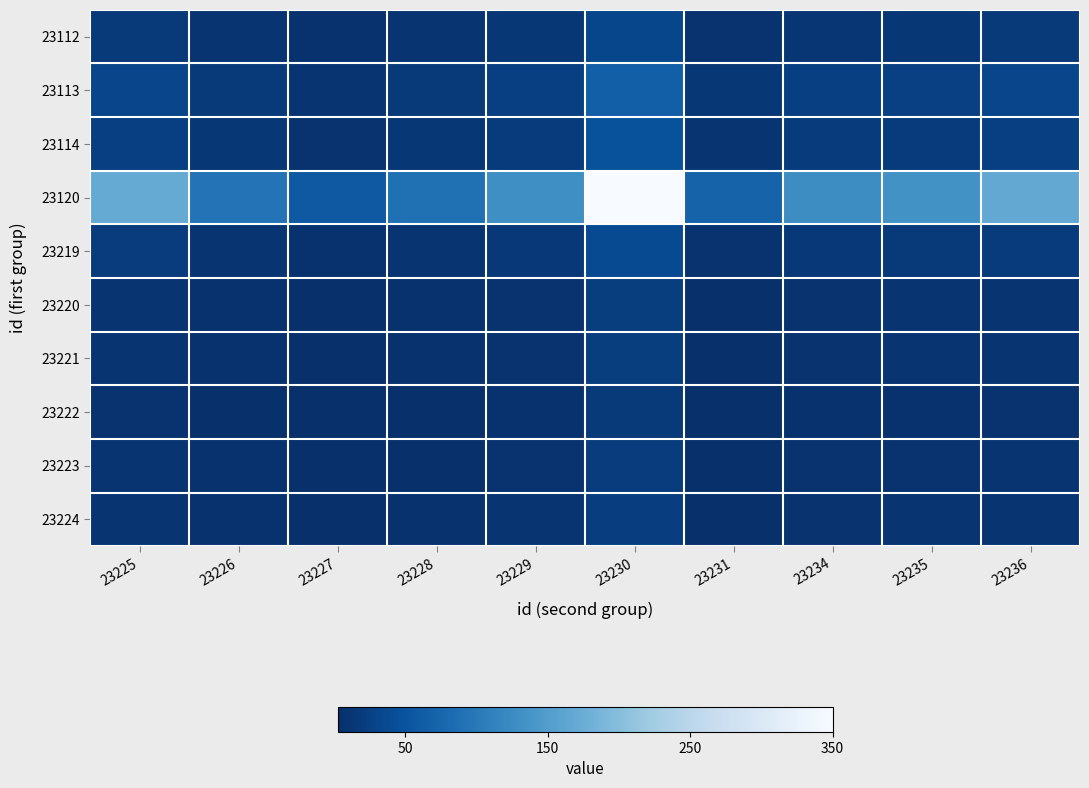

Count the number of data series in this chart.

10